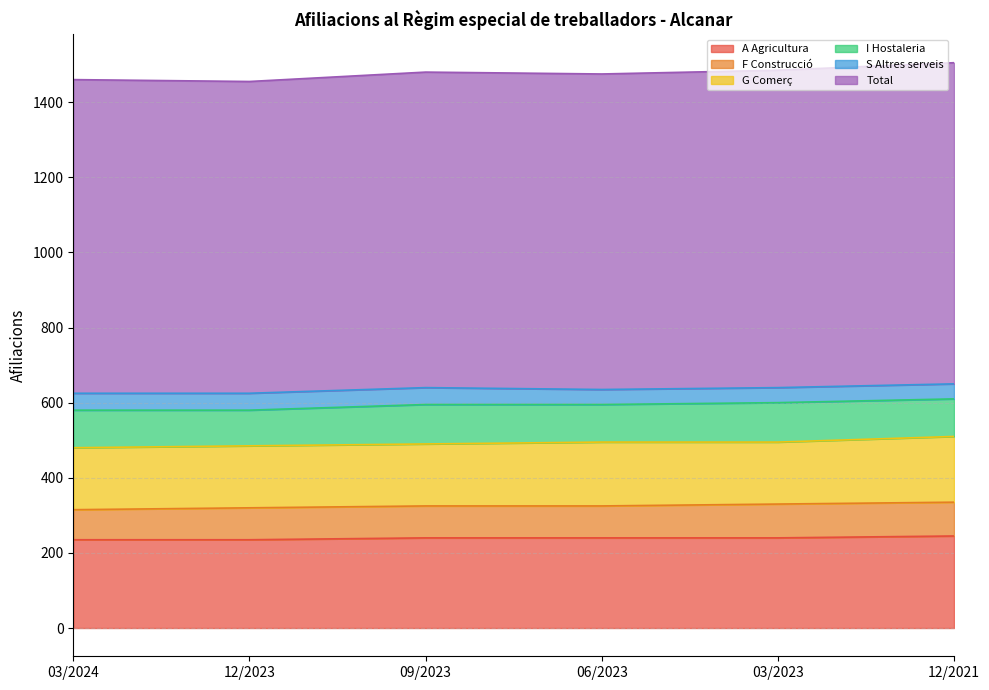

True or false: S Altres serveis and F Construcció intersect in this chart.

False